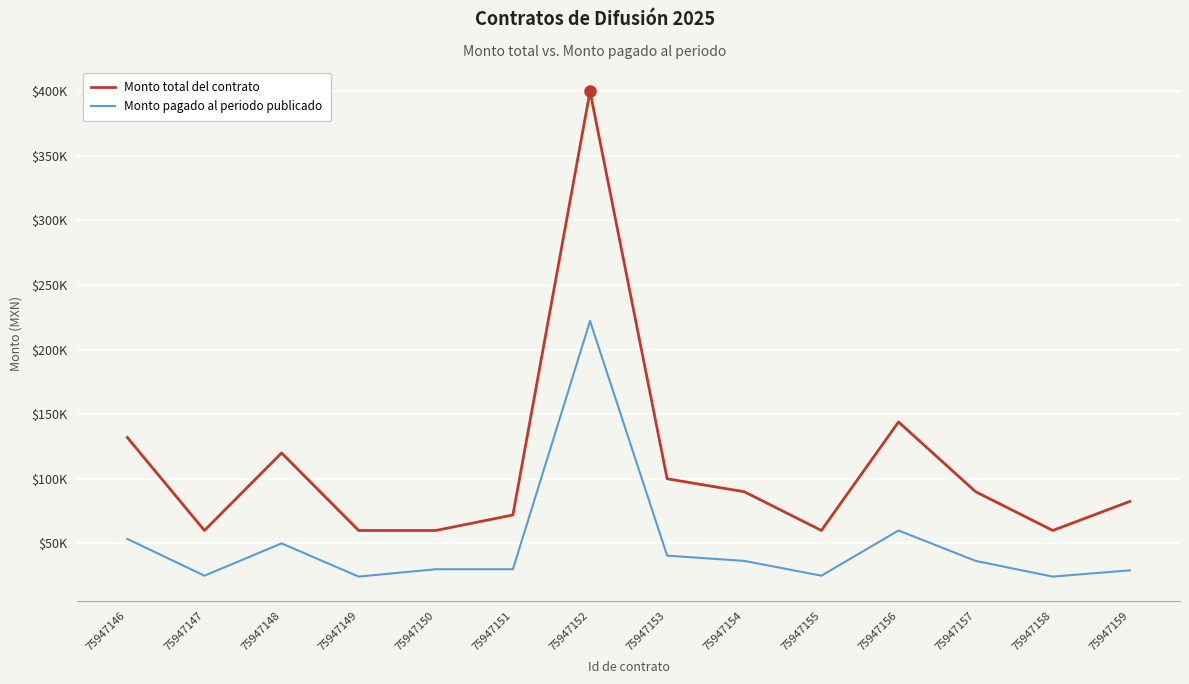

At which category is the sum across all series the highest?

75947152